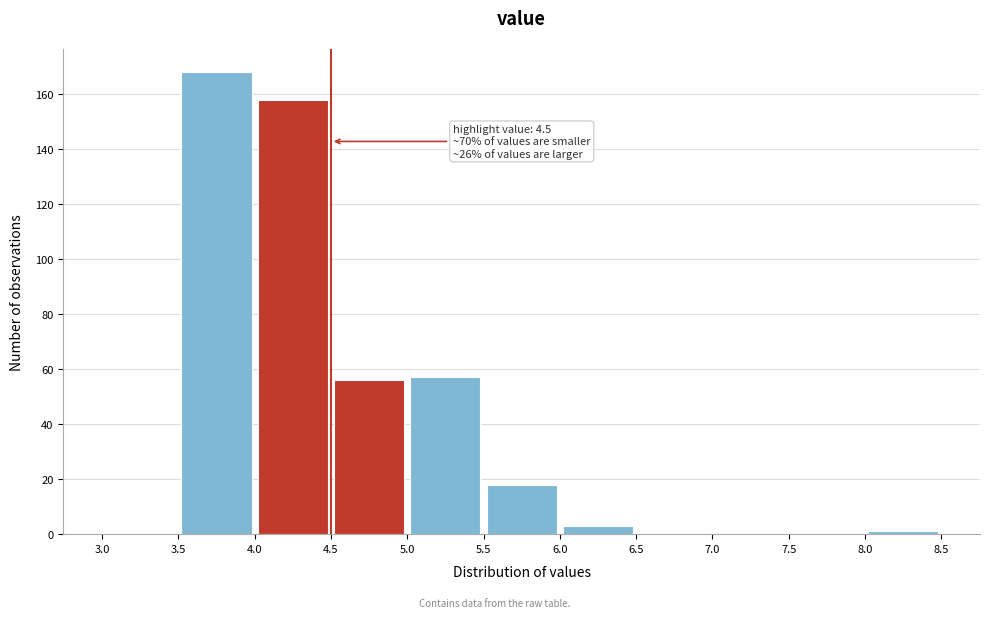

Over which range of the x-axis is the bar tallest?

3.5 to 4.0